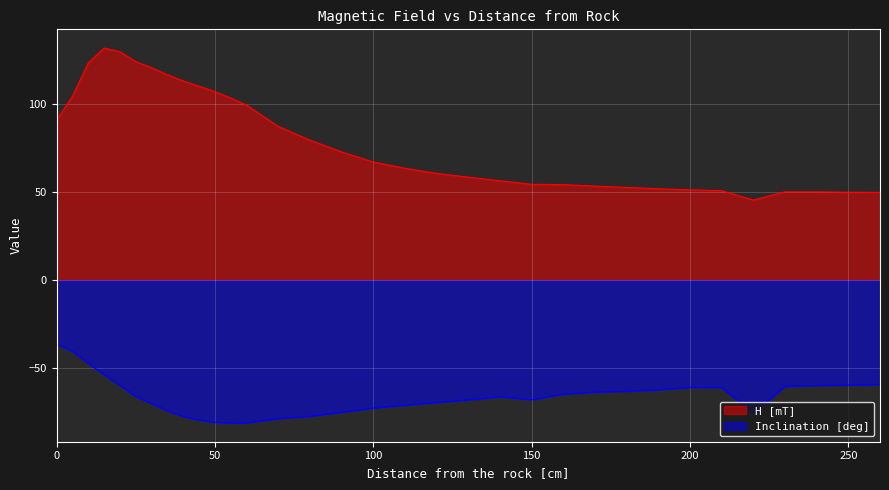

At which category does H [mT] reach its first local valley?

220